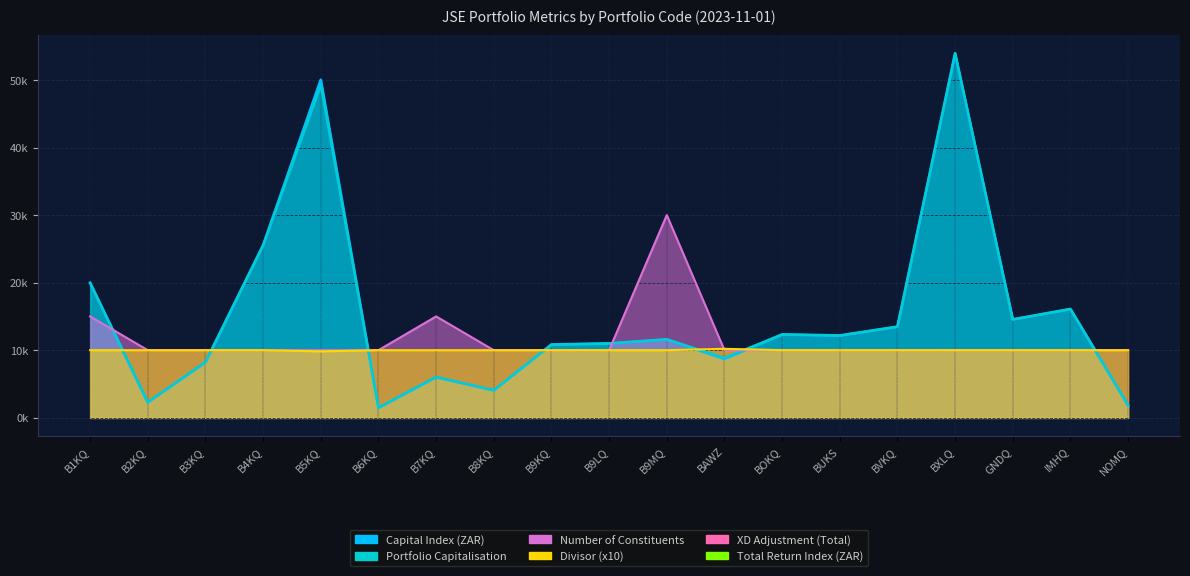

Rank the series by their maximum value, from lowest to highest.

Divisor, Number of Constituents, Capital Index (ZAR), Portfolio Capitalisation